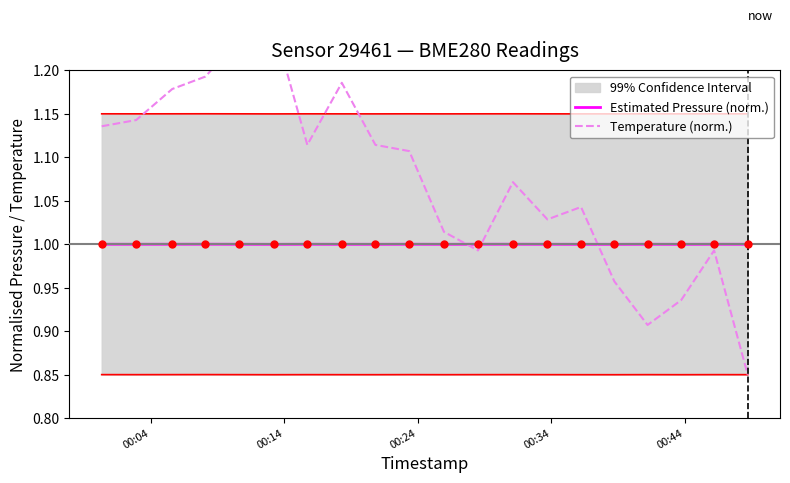

Which series has the widest spread of Y values?

Temperature (norm.)